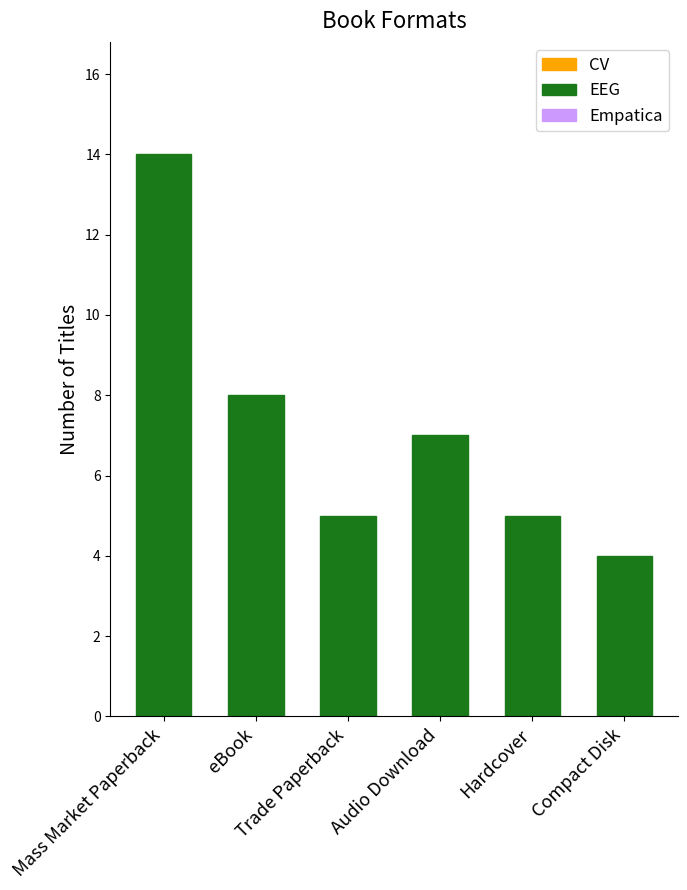

Reading left to right, extract all data points from this chart.

14	8	5	7	5	4